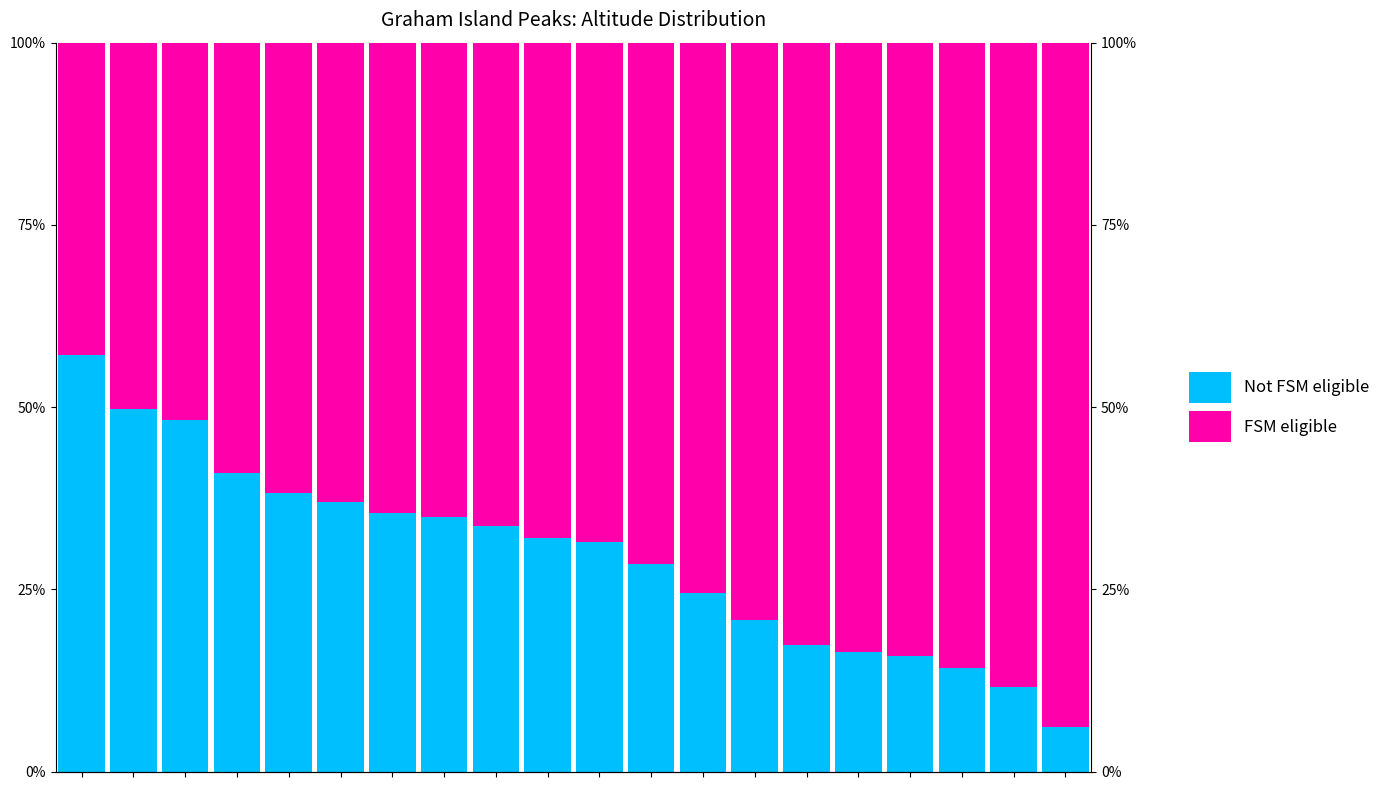

Rank the series at 12 from highest to lowest value.

FSM eligible, Not FSM eligible